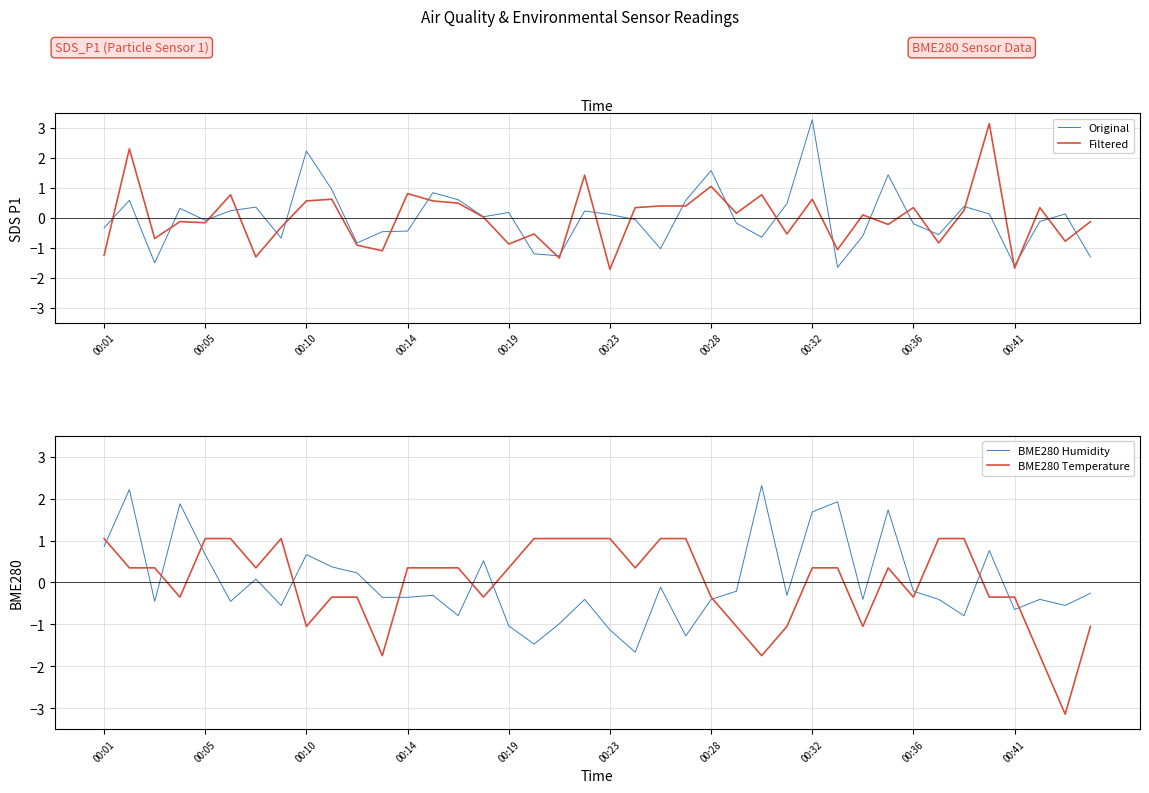

Does the chart have visible grid lines?

Yes